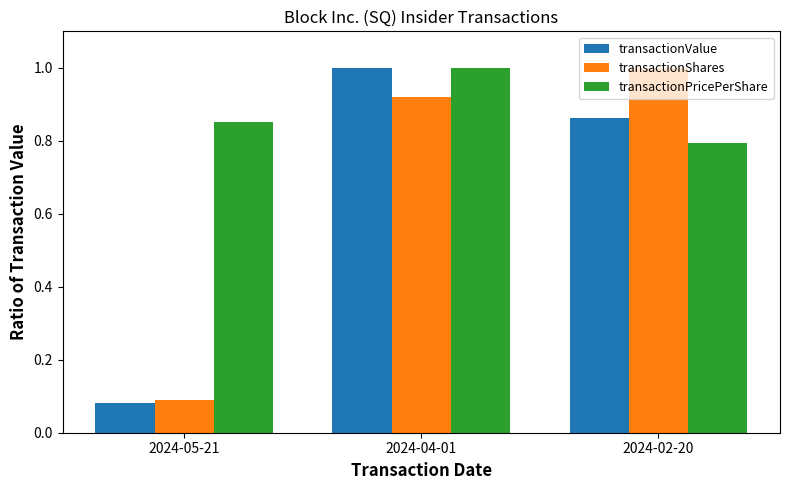

What is the maximum value for transactionPricePerShare?

1.0